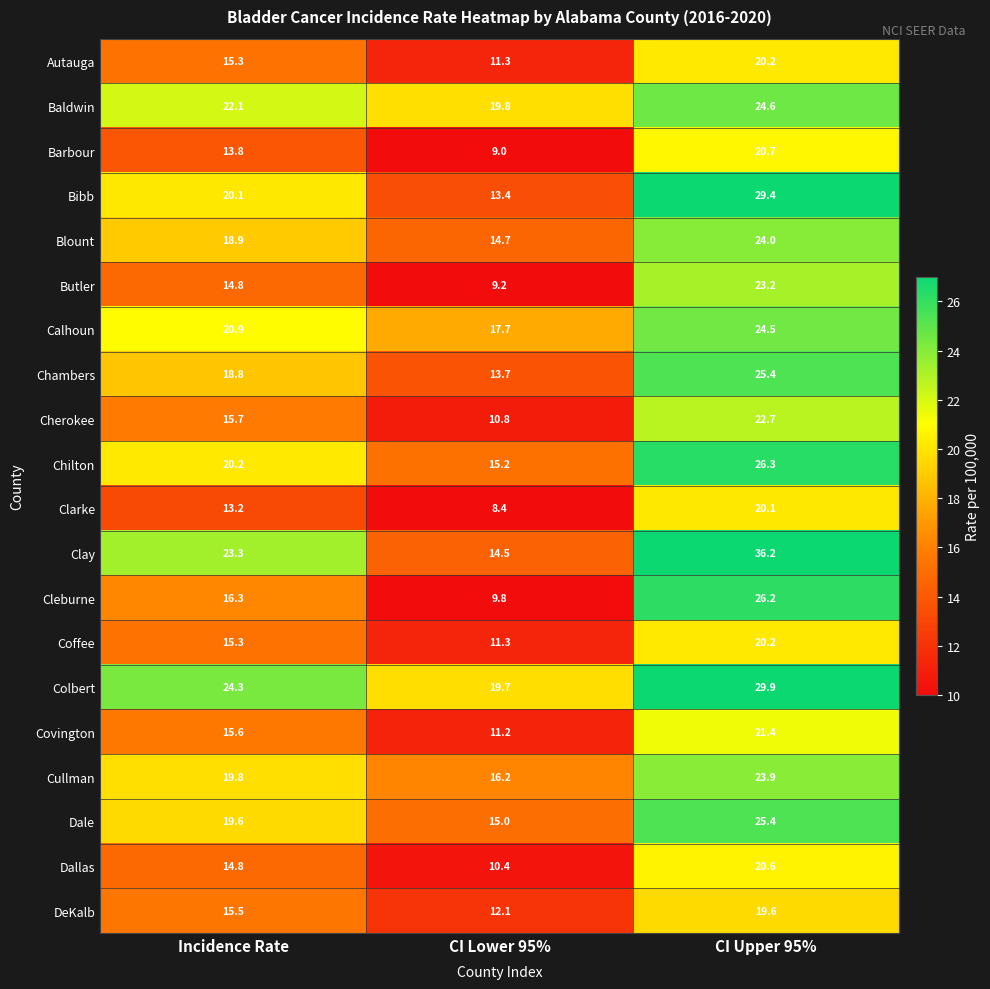

Is it true that Dallas equals 9.8 at Incidence Rate?

False